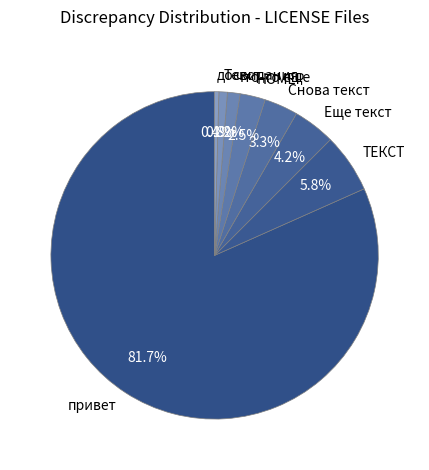

How many slices are in this pie chart?

8